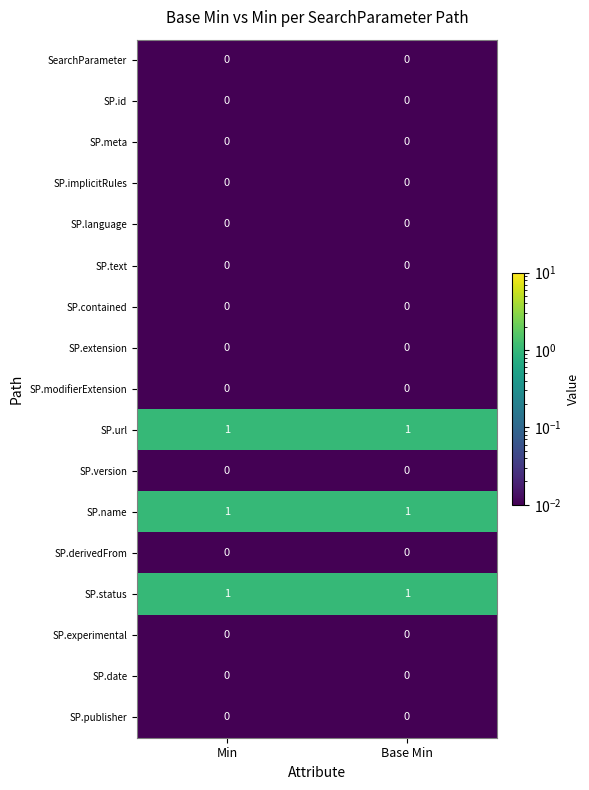

How many distinct data groups are displayed?

17